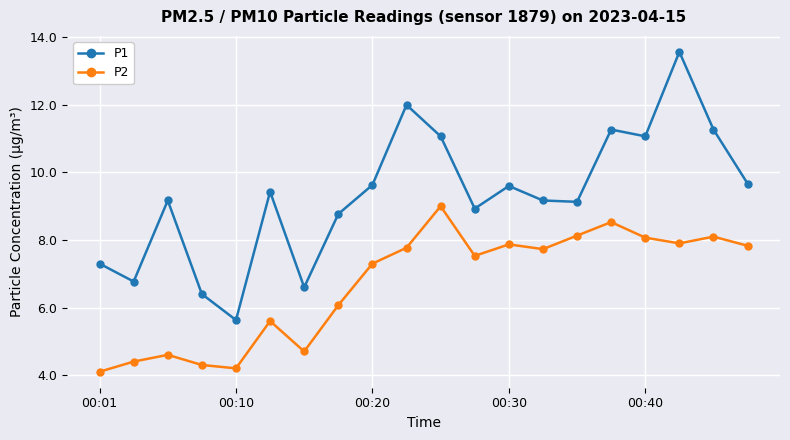

True or false: P1 and P2 intersect in this chart.

False